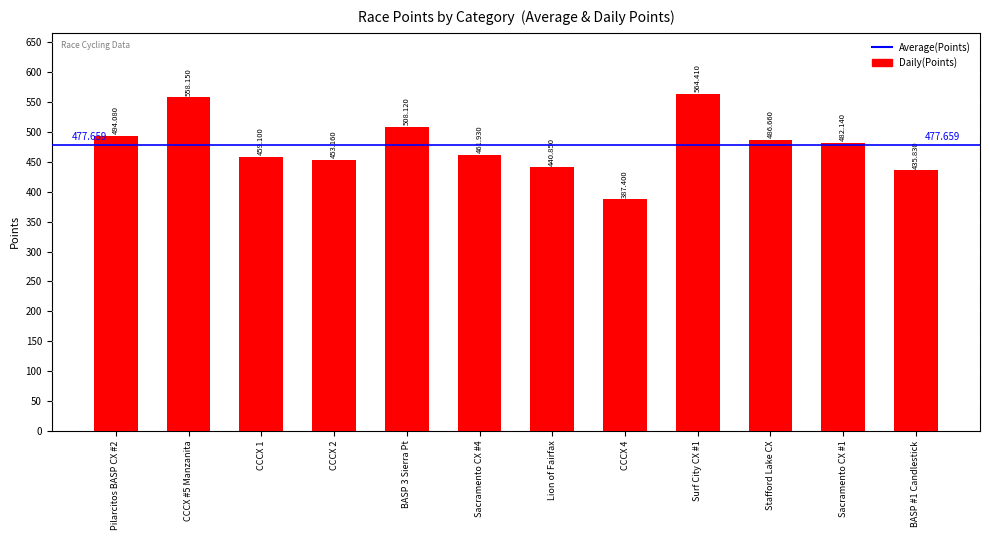

Are the bars horizontal?

No